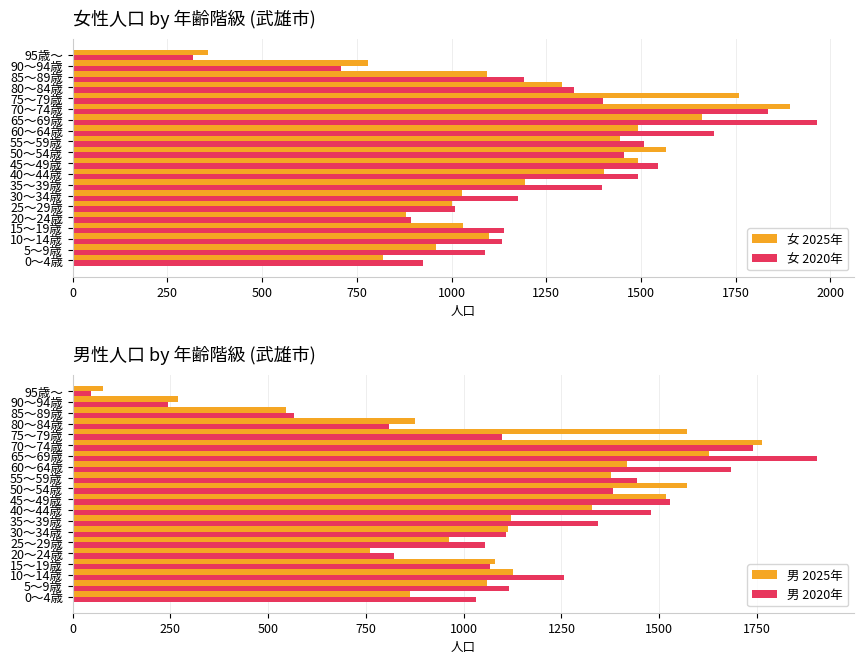

Is the value of 女 2020年 at 55～59歳 greater than the value of 女 2025年 at 25～29歳?

Yes